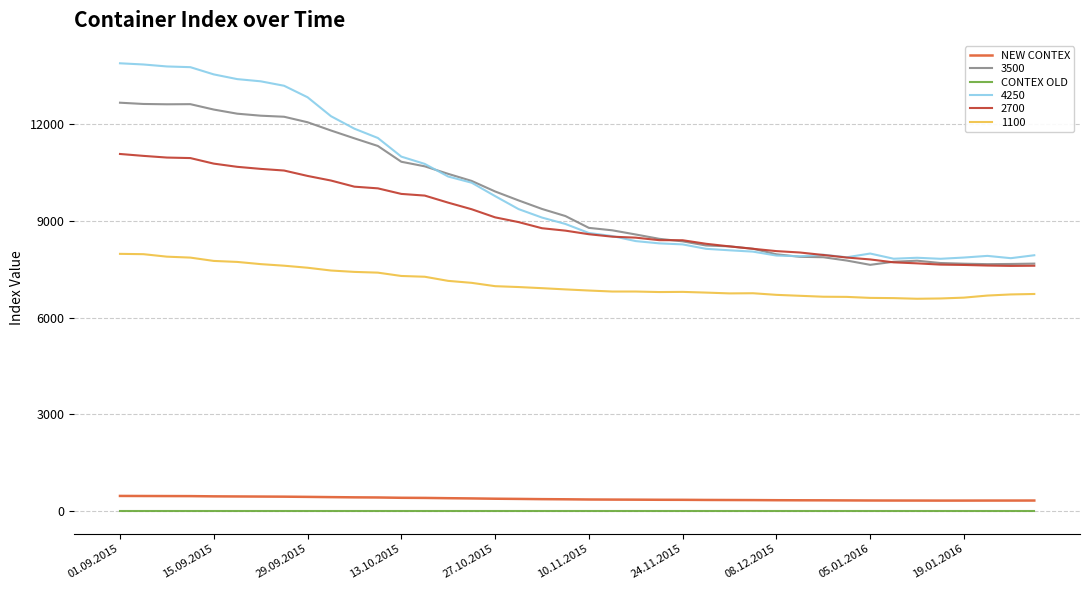

What is the maximum value for NEW CONTEX?

477.2